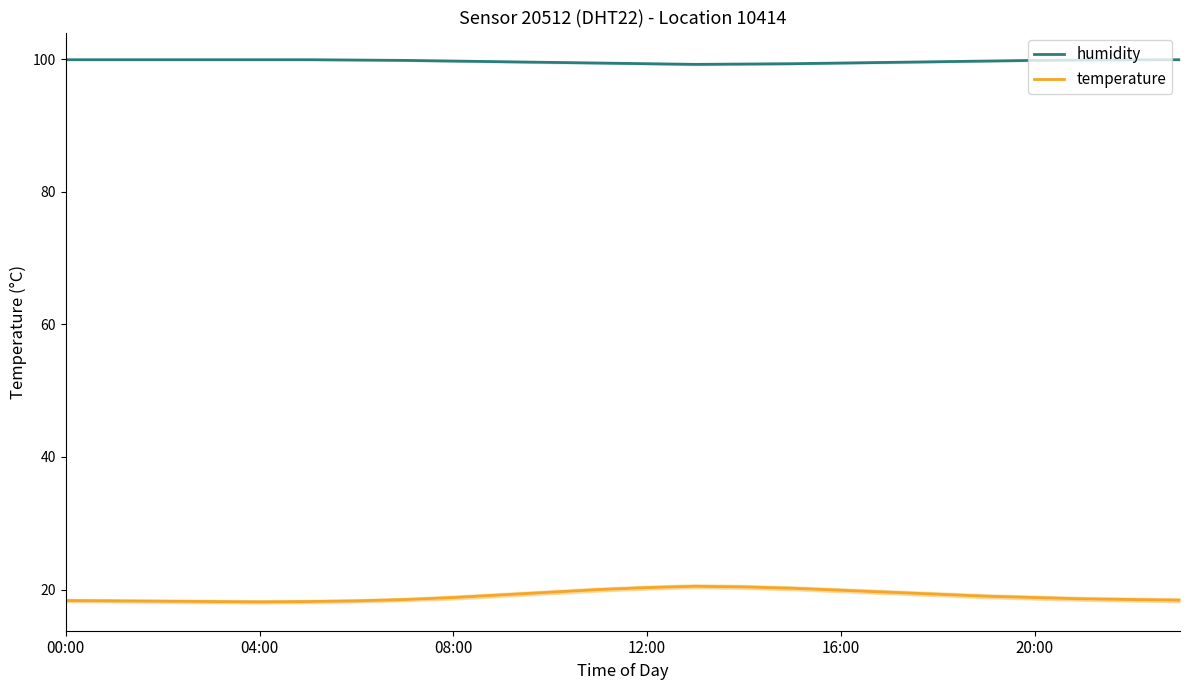

What is the sum of all humidity values?

2391.9